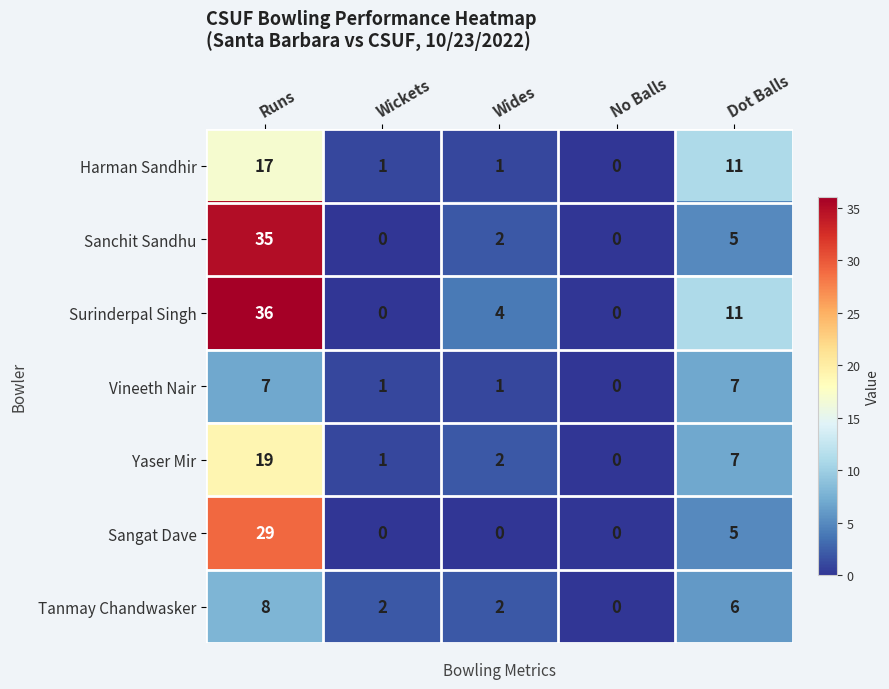

Count the number of categories in the chart.

5